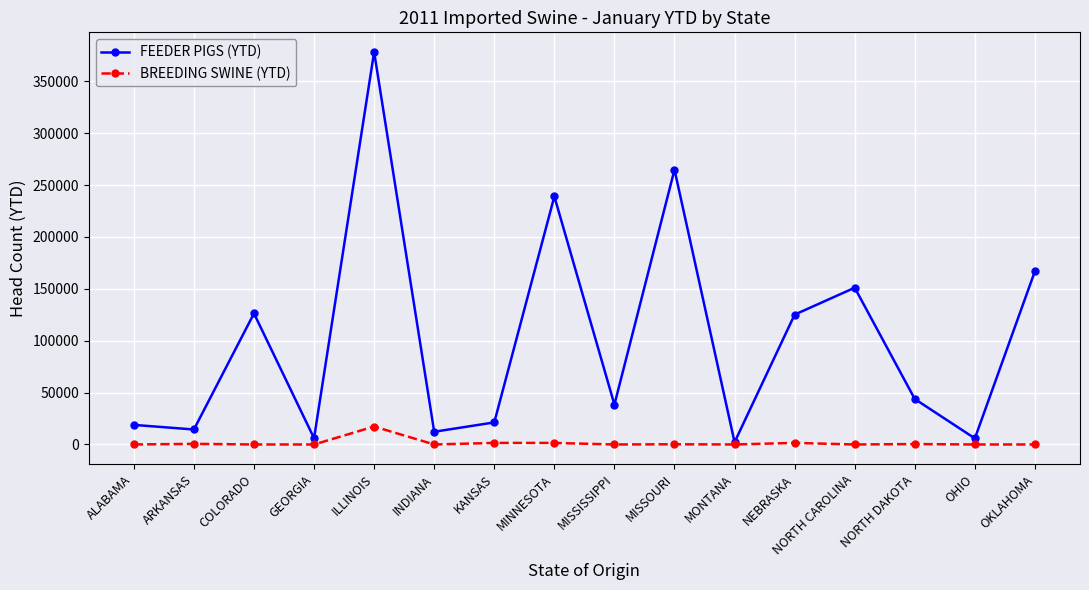

What is the label of the 9th point from the left?

MISSISSIPPI